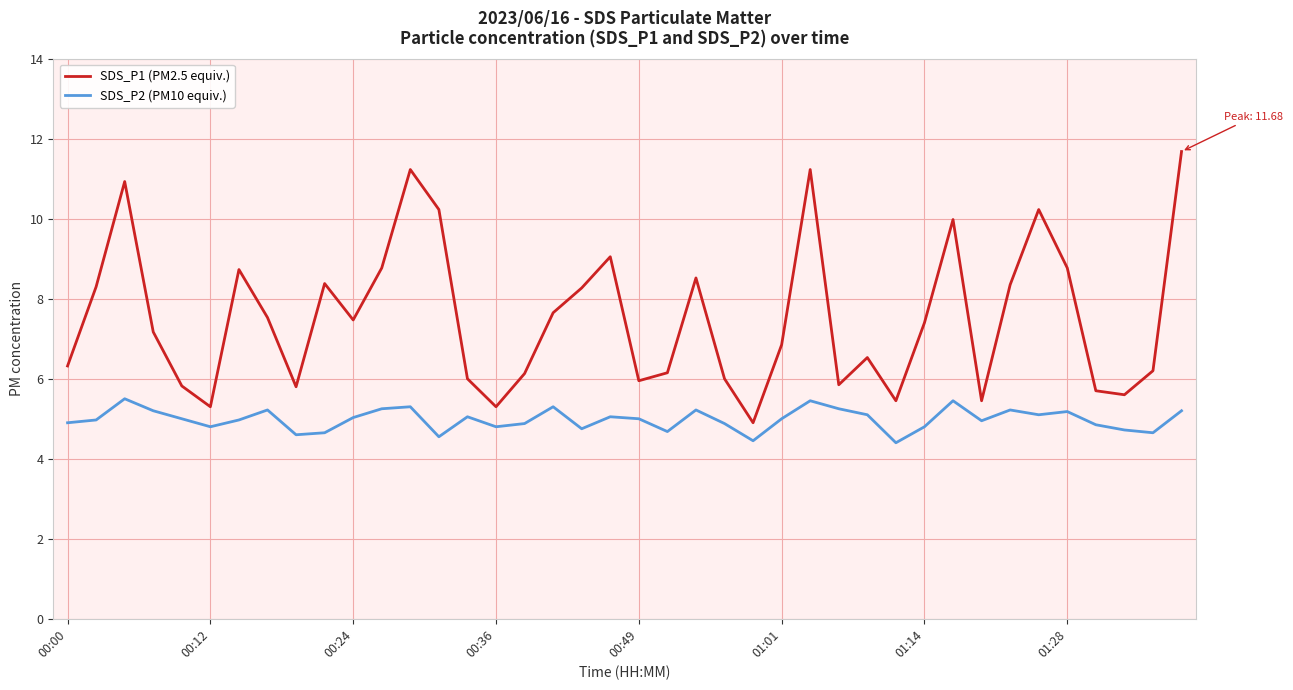

Does the chart have visible grid lines?

Yes